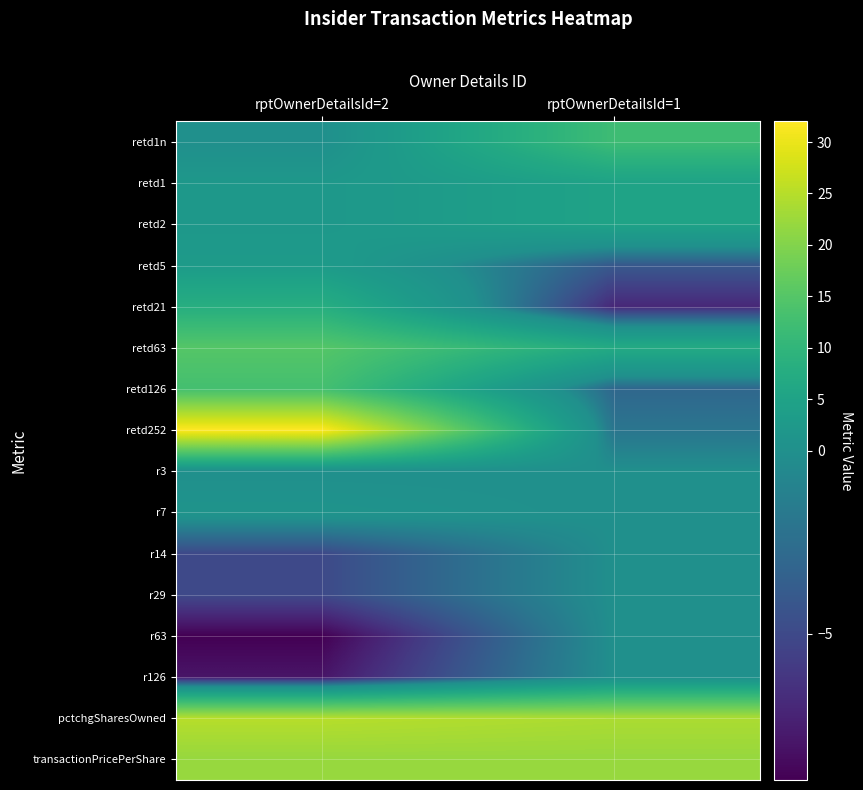

List the series in order of their peak value, highest first.

retd252, pctchgSharesOwned, transactionPricePerShare, retd63, retd126, retd1n, retd21, retd1, retd2, retd5, r7, r3, r14, r29, r63, r126